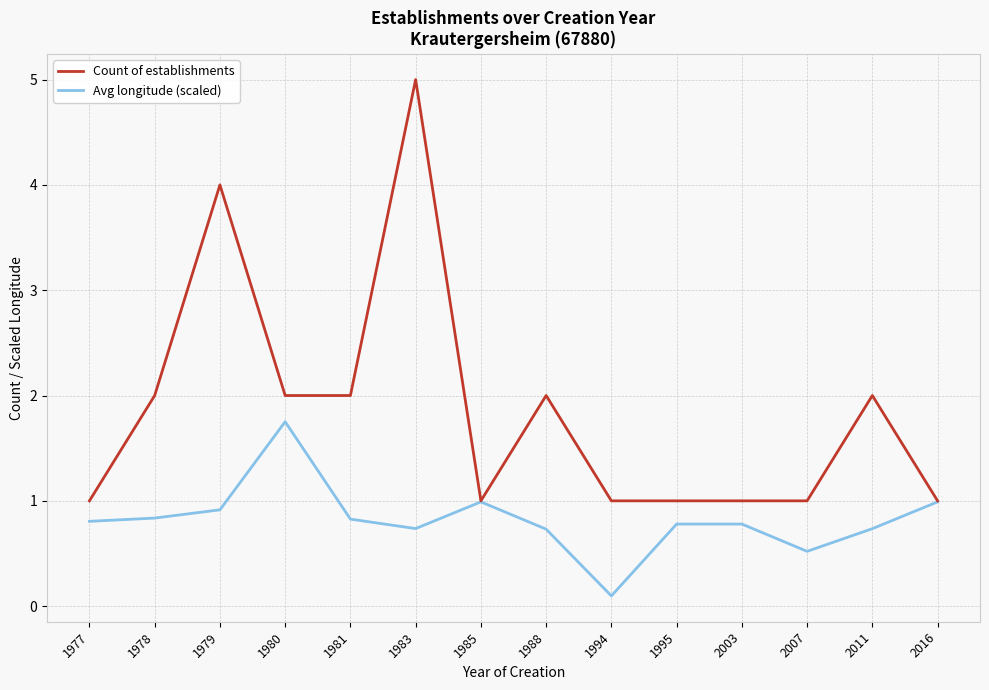

The value of Avg longitude (scaled) at 1978 is 0.8. True or false?

True